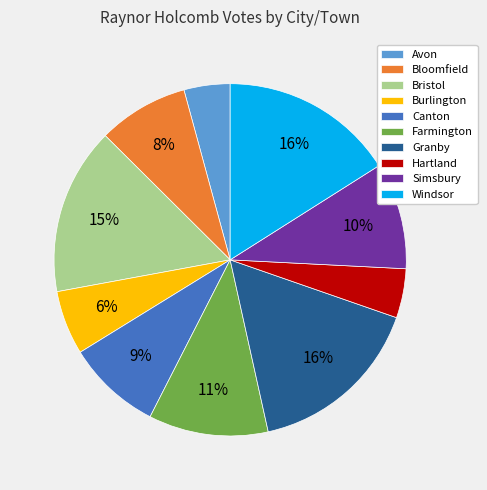

To the nearest percent, what is the difference between the largest and smallest slice percentages?

12%